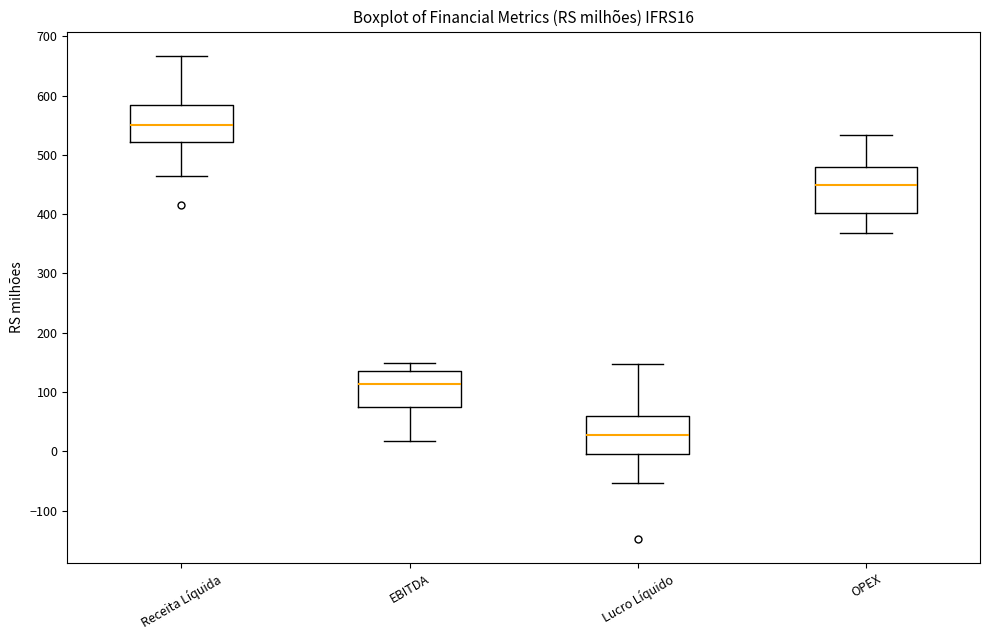

Where is the lower edge of the box for Receita Líquida on the y-axis? The values are not printed on the chart, so give them approximately, as read against the axis.

520